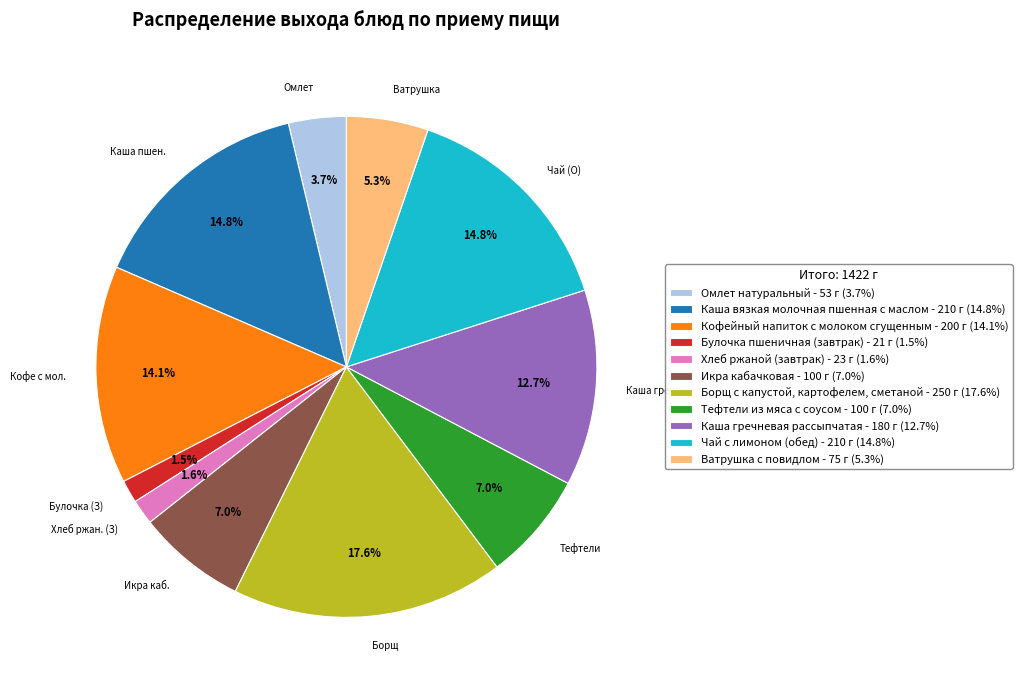

How many segments does this pie chart have?

11